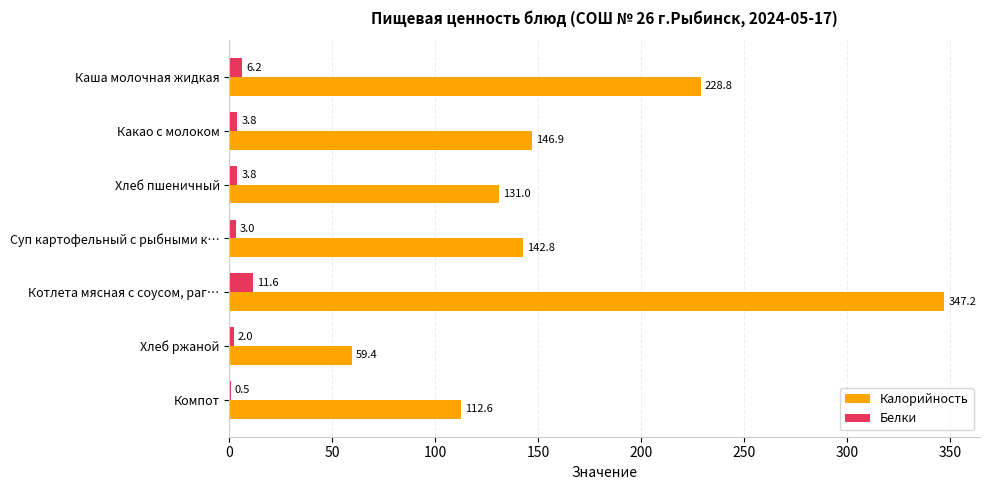

How many categories are shown in the chart?

7